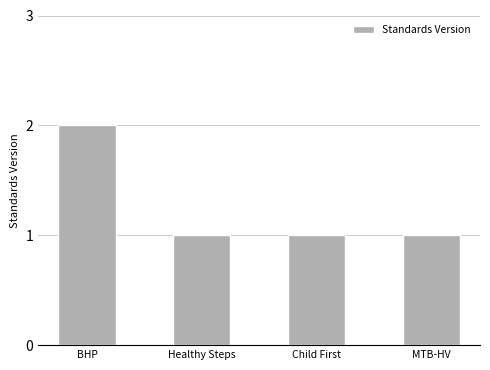

Which category has the highest value across all series?

BHP